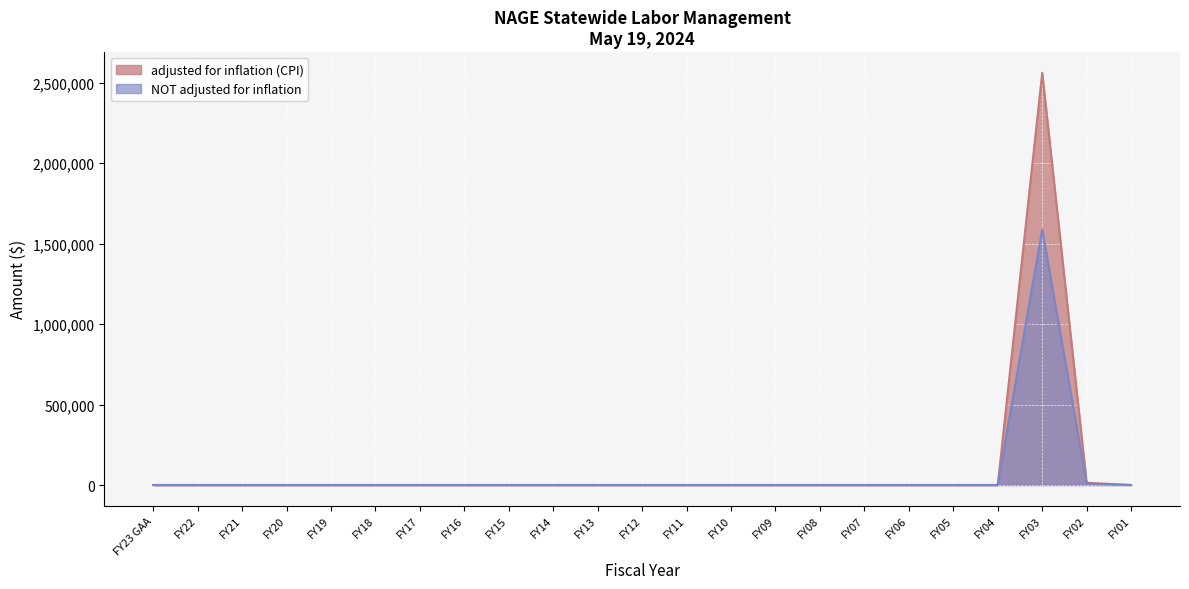

List the series in order of their overall mean, highest first.

adjusted for inflation (CPI), NOT adjusted for inflation